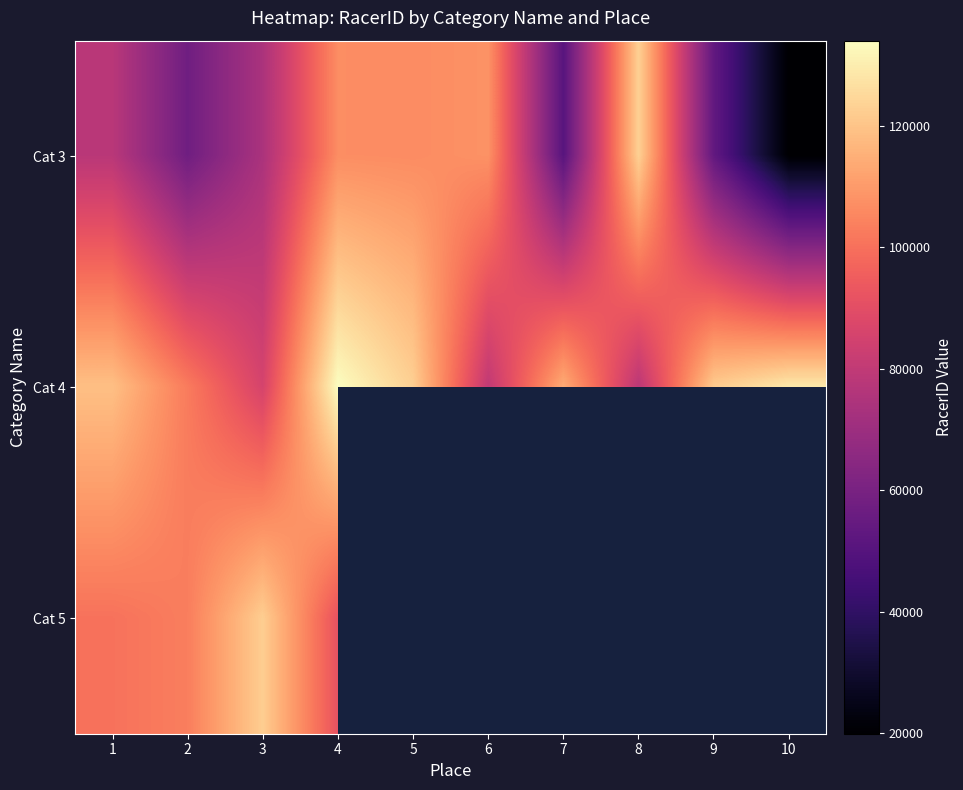

The value of Cat 3 at 3 is 74017.0. True or false?

True